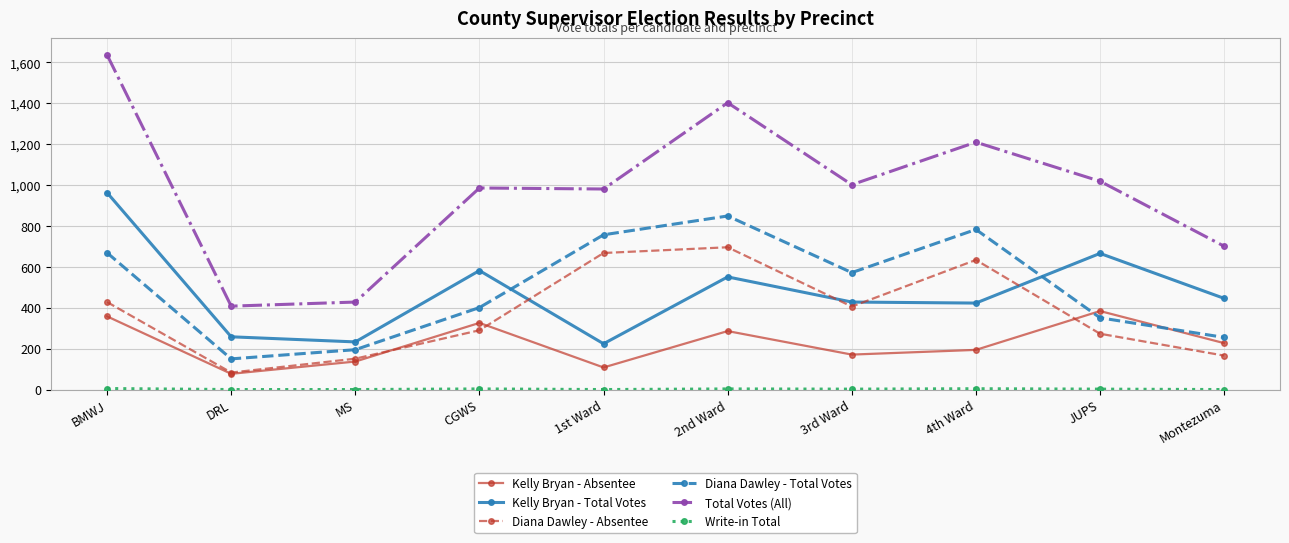

Is the value of Diana Dawley - Total Votes at MS greater than the value of Kelly Bryan - Total Votes at 1st Ward?

No